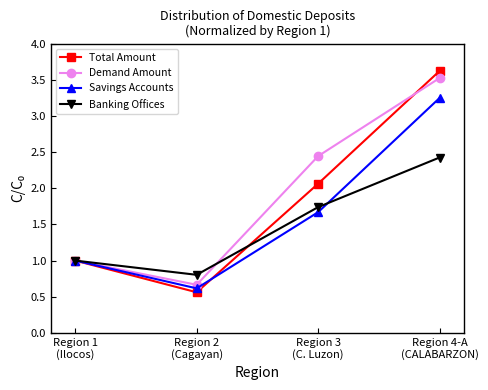

Which series has the widest spread of values?

Total Amount